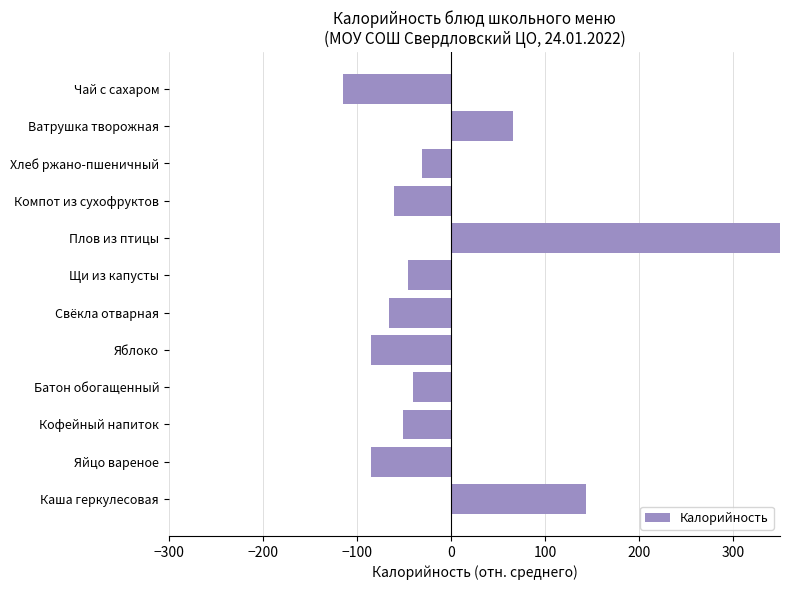

True or false: the data shows -30.7 at Хлеб ржано-пшеничный.

True